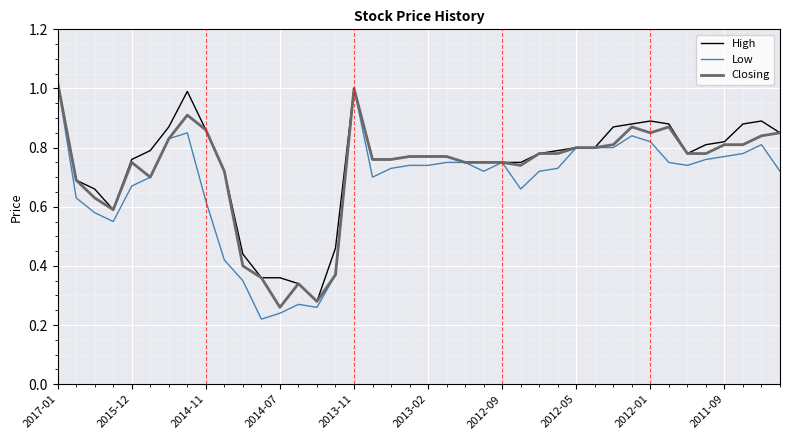

Which series has the largest range (max minus min)?

Low